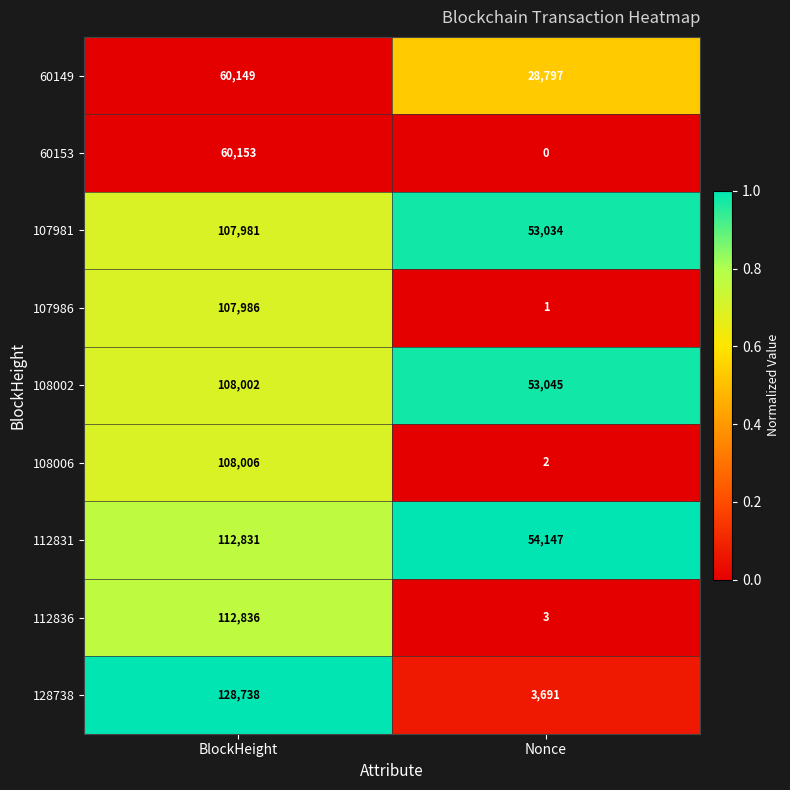

Reading left to right, what are all the values shown in this chart?

60149: 60149	28797
60153: 60153	0
107981: 107981	53034
107986: 107986	1
108002: 108002	53045
108006: 108006	2
112831: 112831	54147
112836: 112836	3
128738: 128738	3691